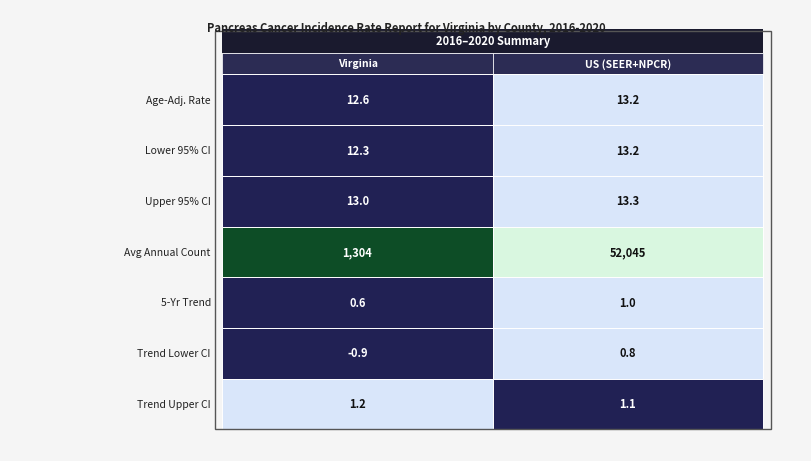

At how many categories does at least one series exceed 5973?

1